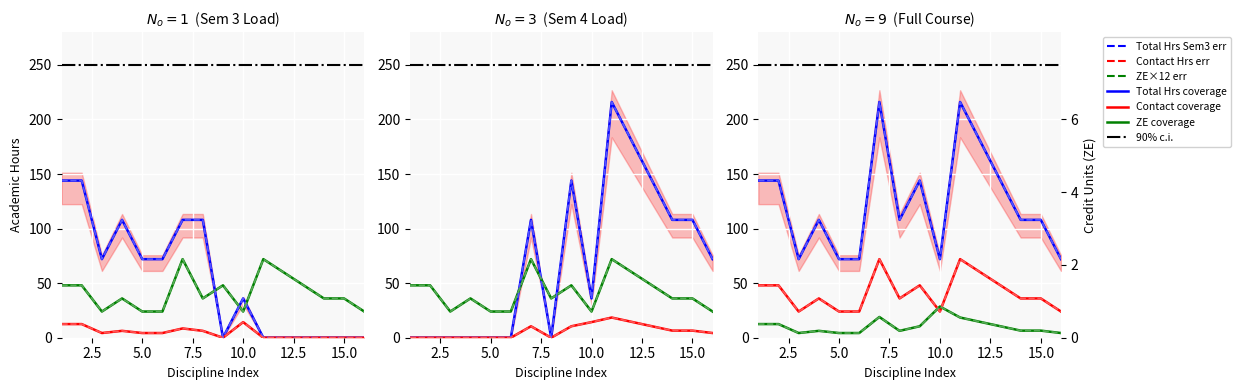

What is the maximum value shown in the chart?

216.0